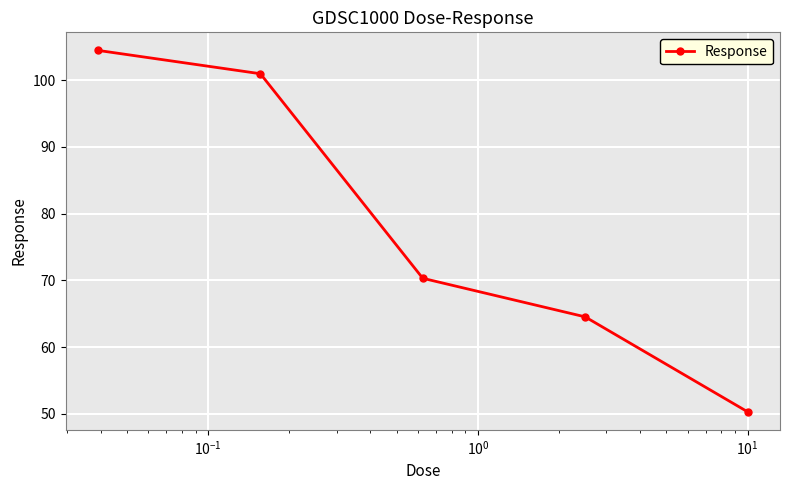

What is the average value?

78.1